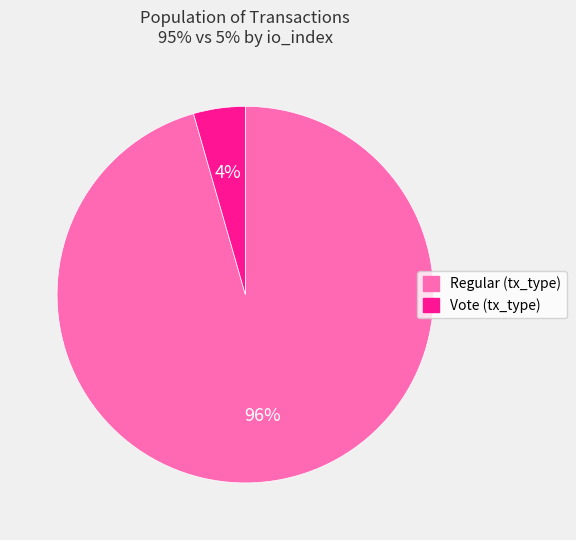

Count the number of slices in the pie.

2